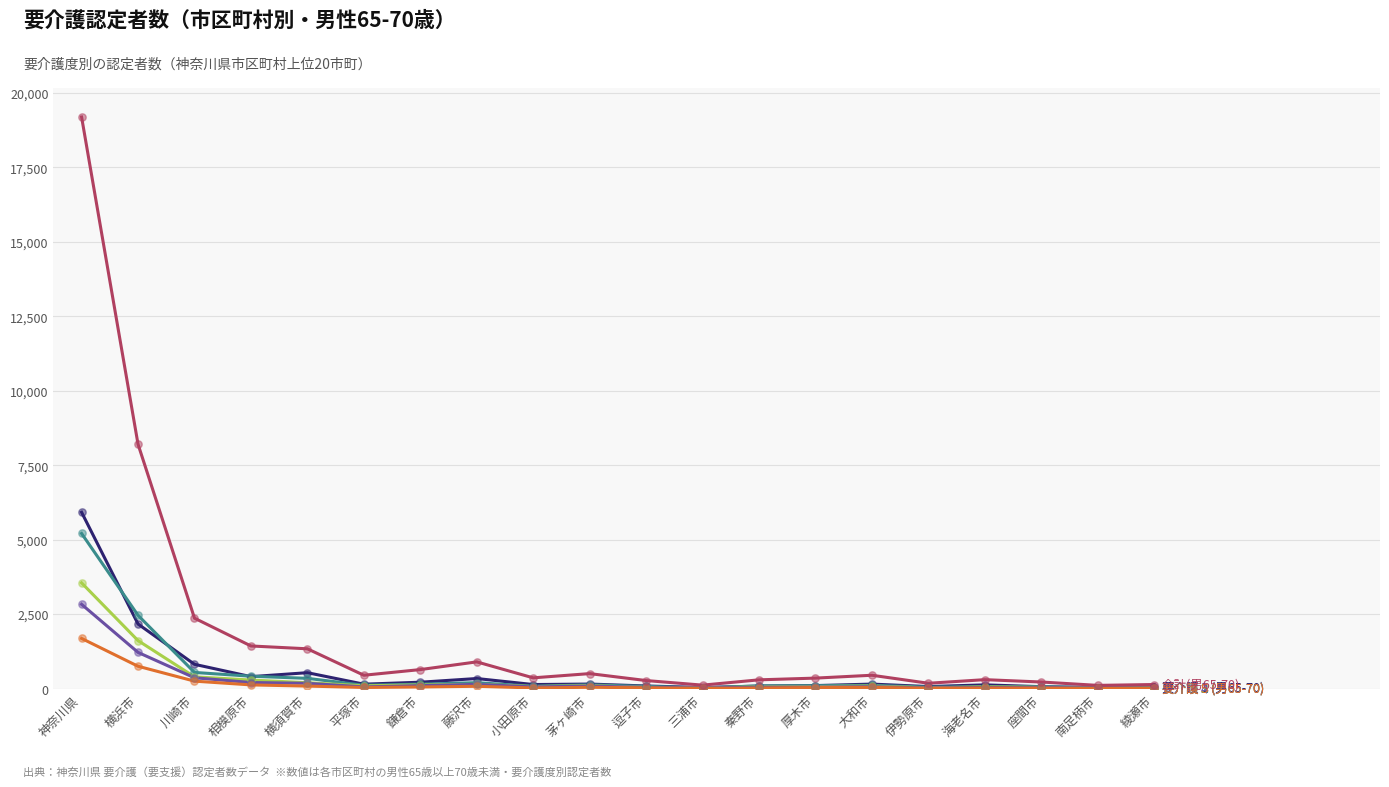

What is the difference between the highest and lowest values at 横浜市?

7453